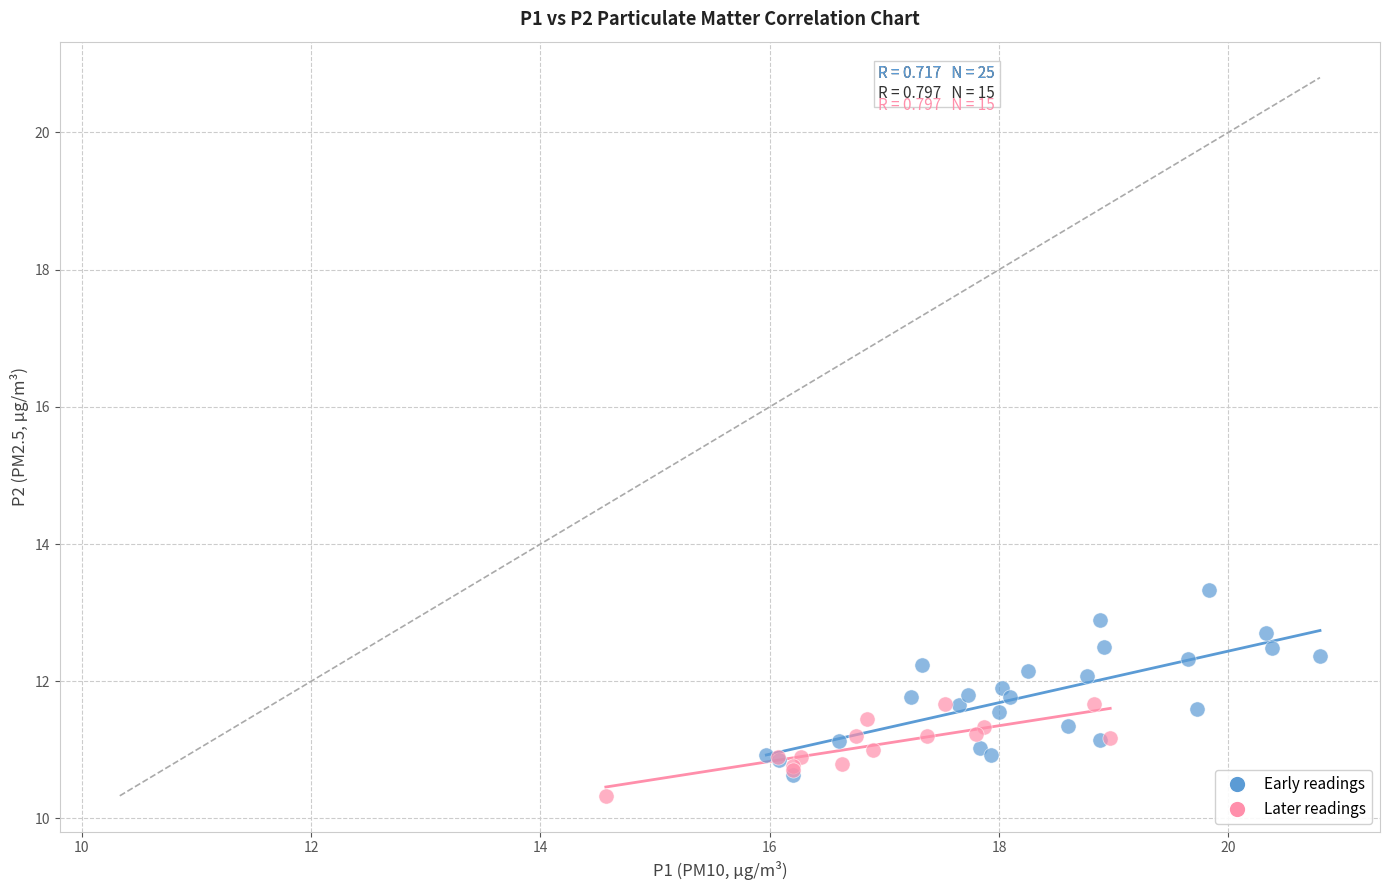

Which series reaches the maximum Y coordinate?

Early readings